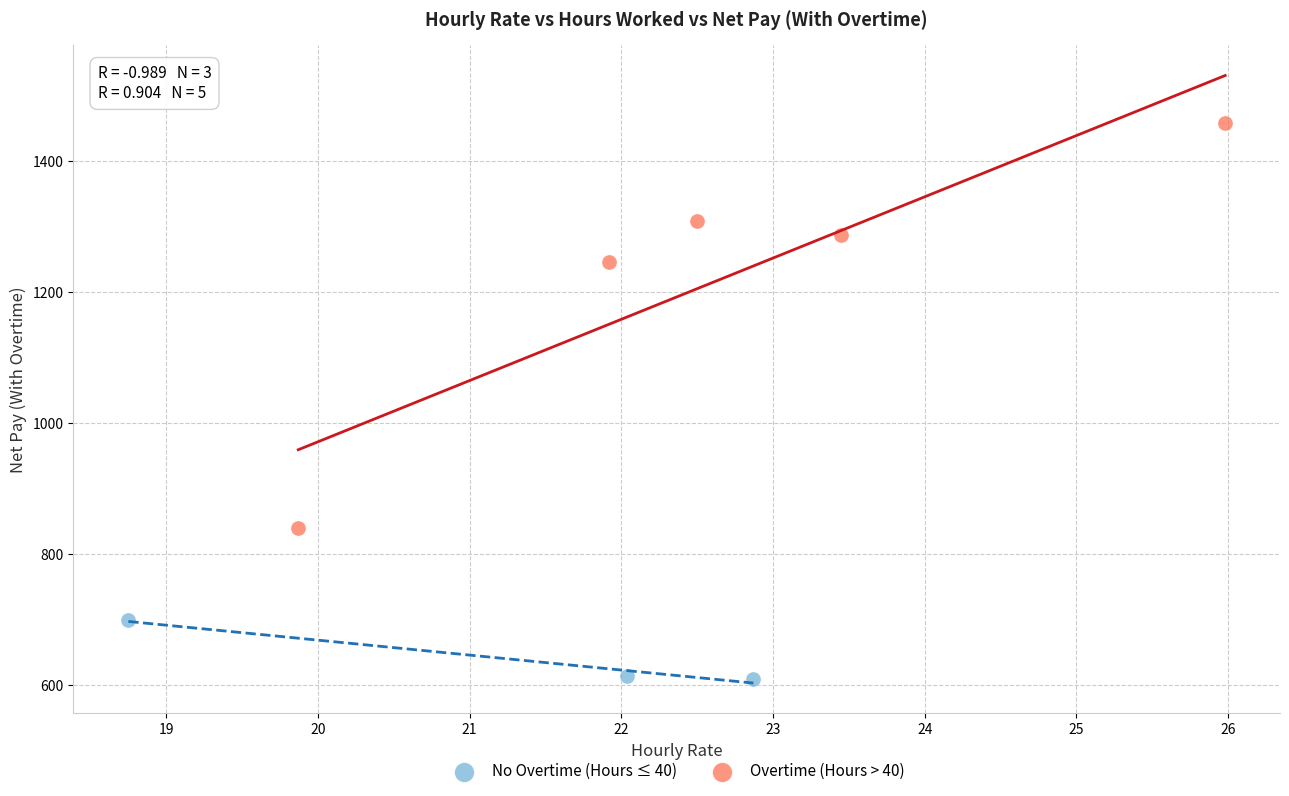

Which series has the largest Y range (max minus min)?

Overtime (Hours > 40)